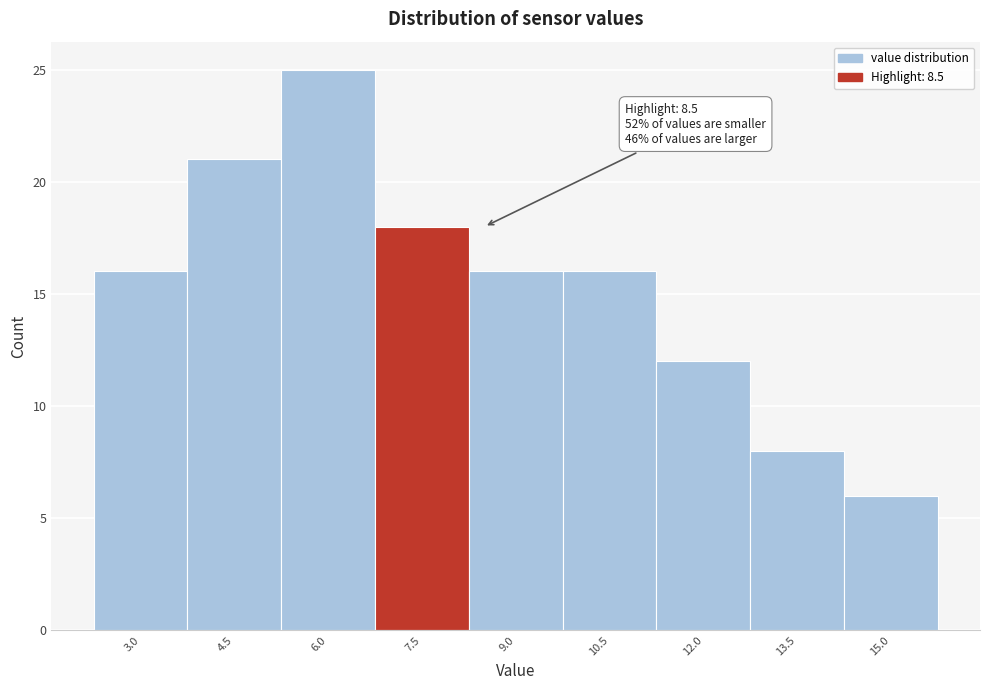

Reading right to left, transcribe all the data shown in this chart.

15.0=6	13.5=8	12.0=12	10.5=16	9.0=16	7.5=18	6.0=25	4.5=21	3.0=16